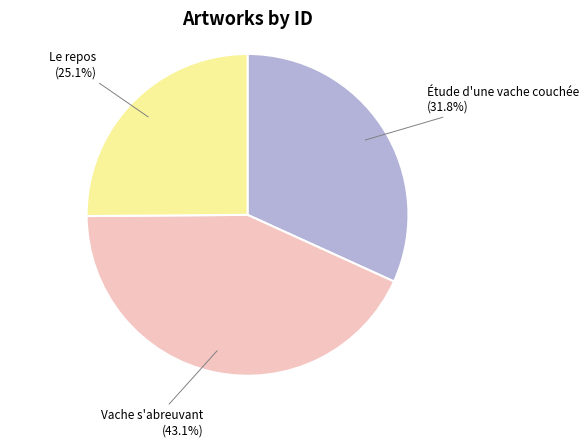

Which category has the smallest portion of the pie?

Le repos